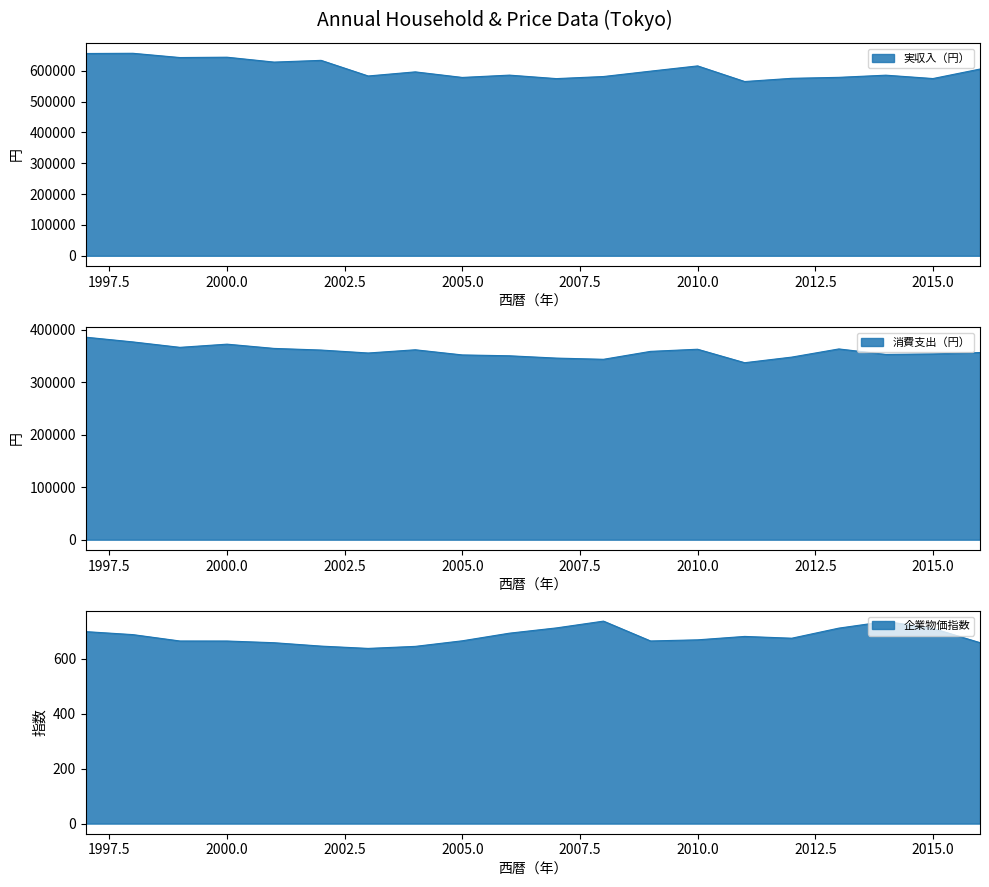

At how many categories does at least one series exceed 638634?

4